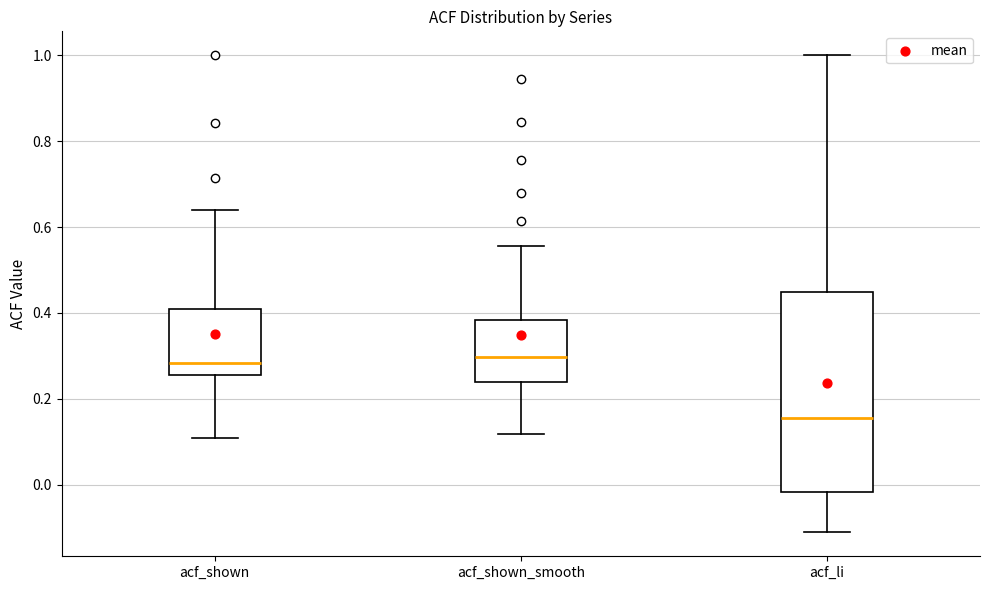

Reading left to right, transcribe this box plot: for each box, give where its median line is, the range the box spans, and where its two whiskers end, as read against the y-axis. The values are not printed on the chart, so give them approximately, as read against the axis.

acf_shown: median 0.28, box 0.26 to 0.42, whiskers 0.10 to 0.64
acf_shown_smooth: median 0.30, box 0.24 to 0.38, whiskers 0.12 to 0.56
acf_li: median 0.16, box -0.02 to 0.44, whiskers -0.12 to 1.00